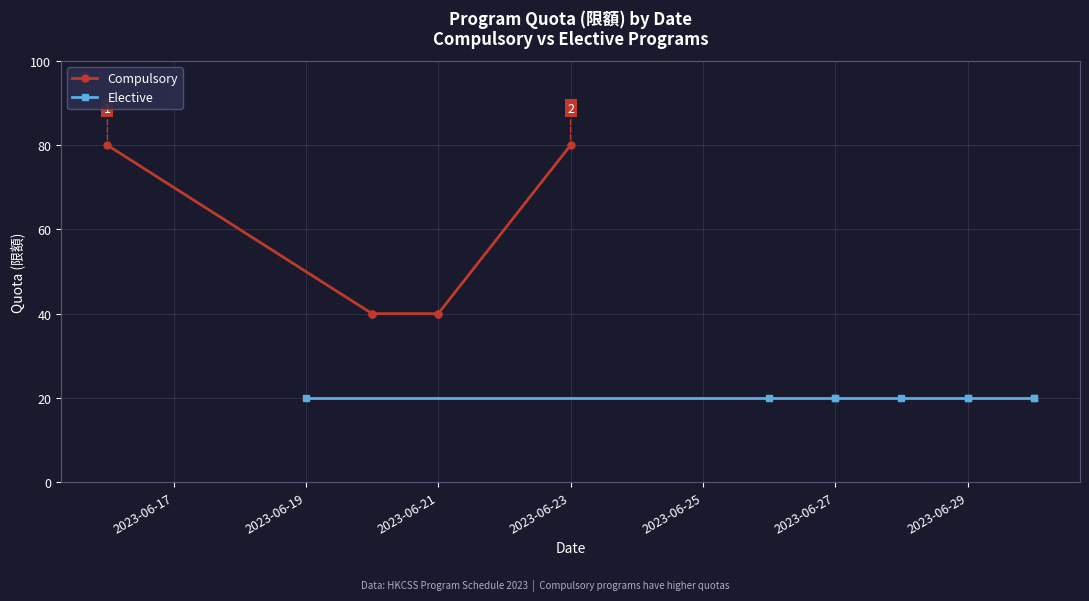

What is the value of the 2nd point from the left?

40